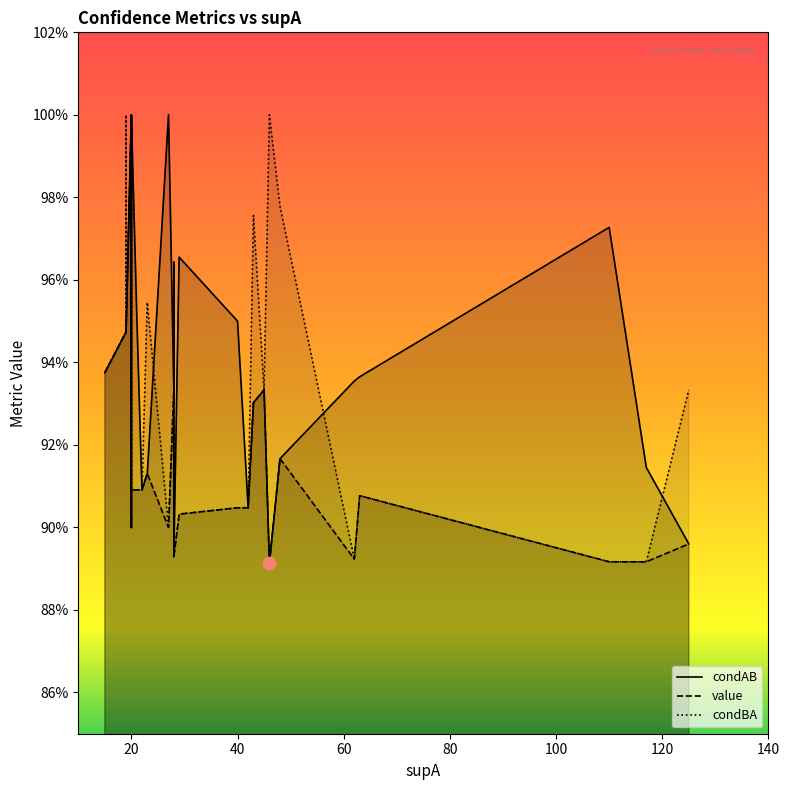

Is the value of condBA at 38 greater than the value of condAB at 31?

No